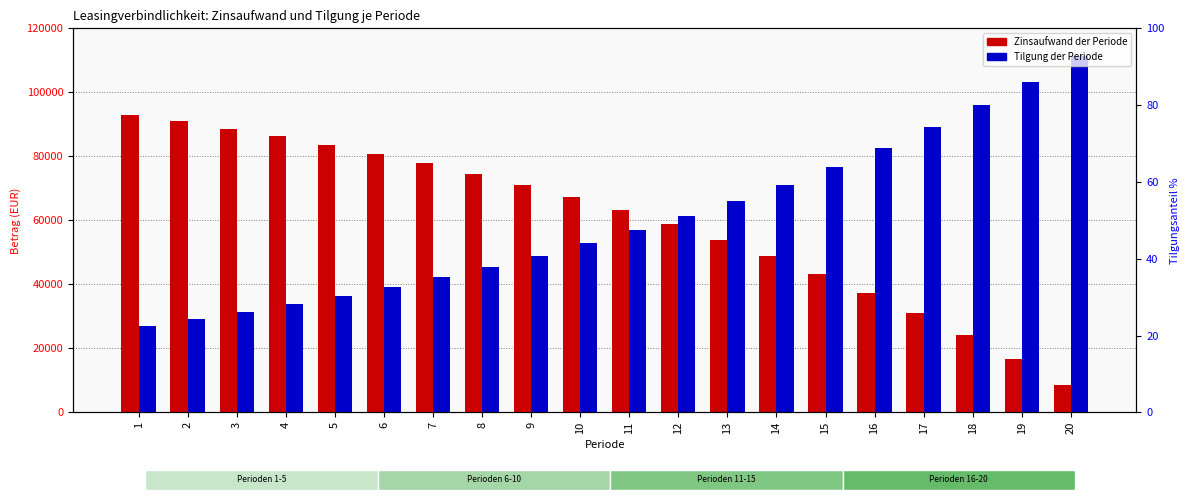

Rank the series by their average value, from lowest to highest.

Zinsaufwand der Periode, Tilgung der Periode